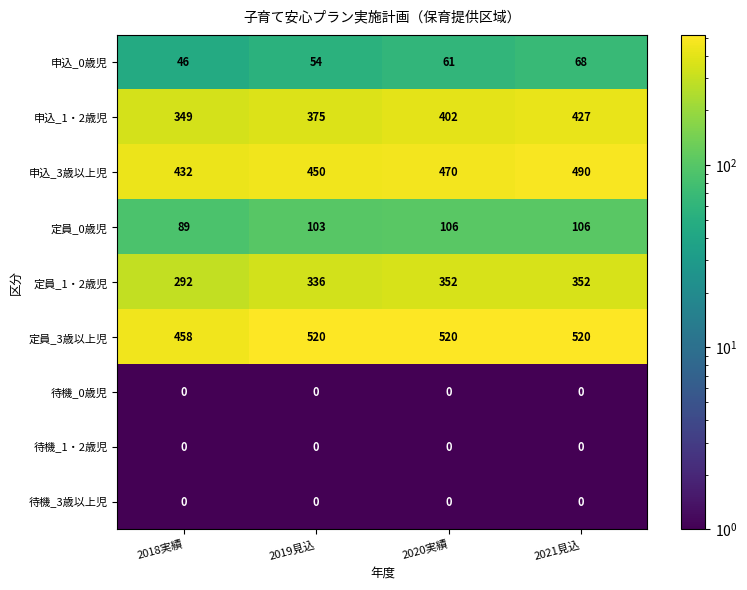

What is the minimum value shown in the chart?

0